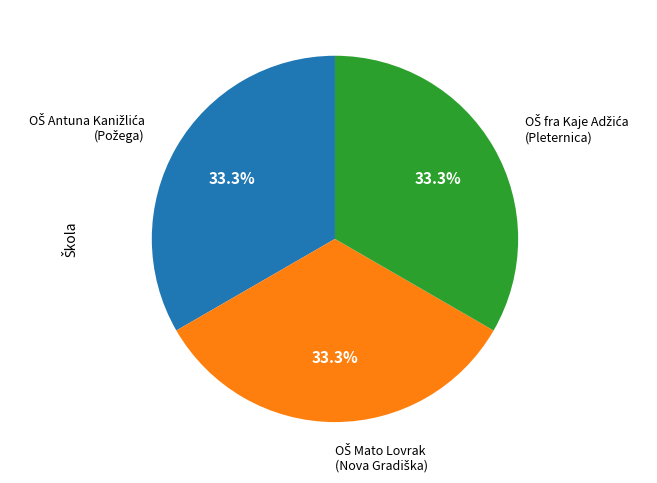

Is there a majority slice in this chart?

No